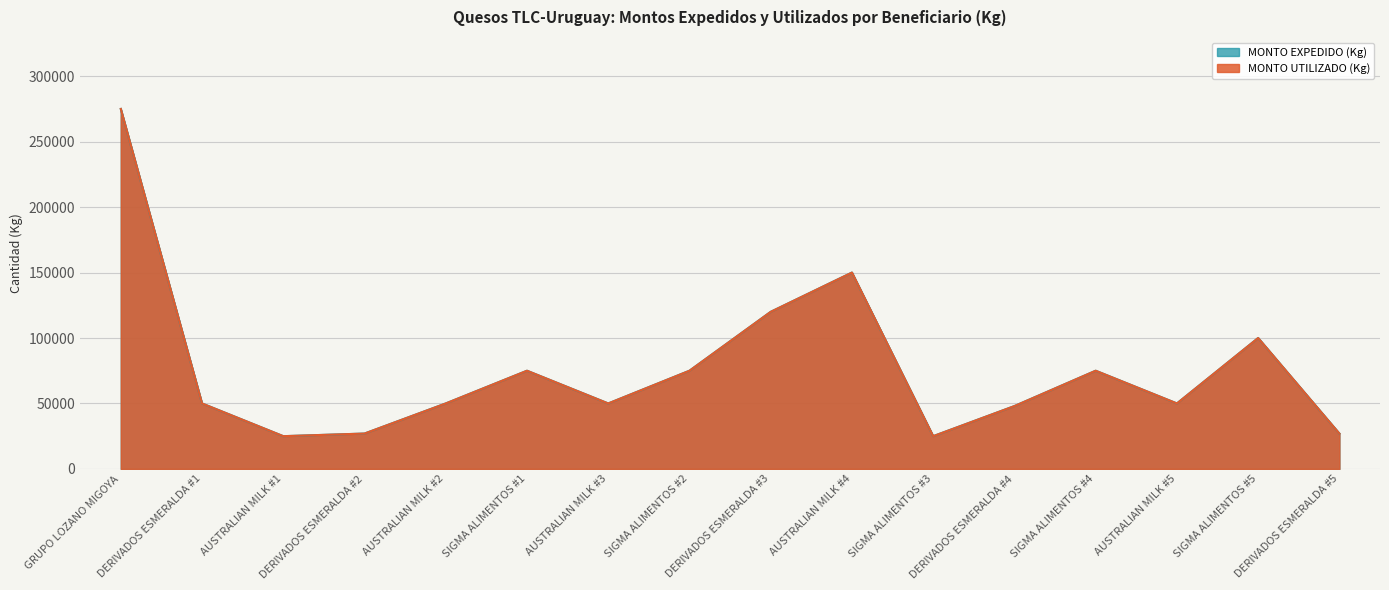

What are all the series names shown in the legend?

MONTO UTILIZADO (Kg), MONTO EXPEDIDO (Kg)